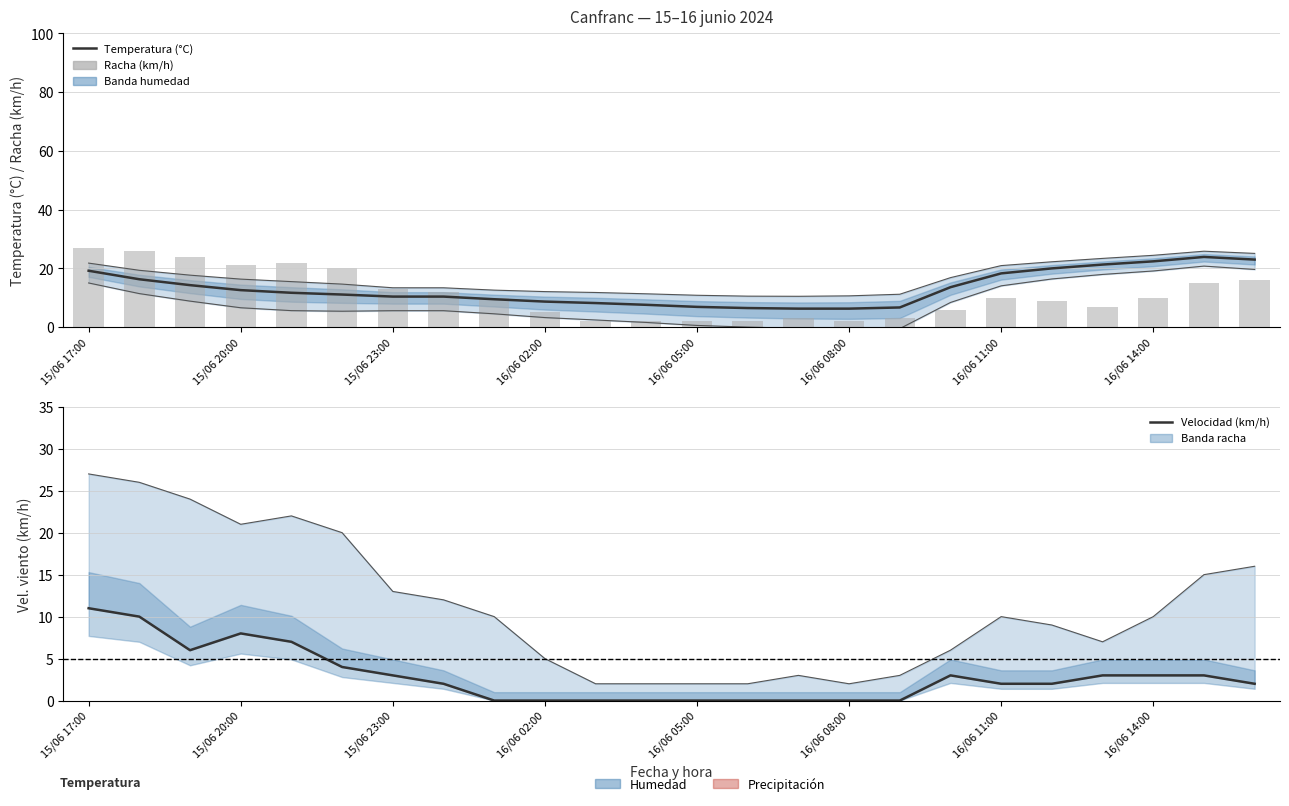

True or false: Velocidad del viento (km/h) has a value of 7.0 at 16/06 05:00.

False